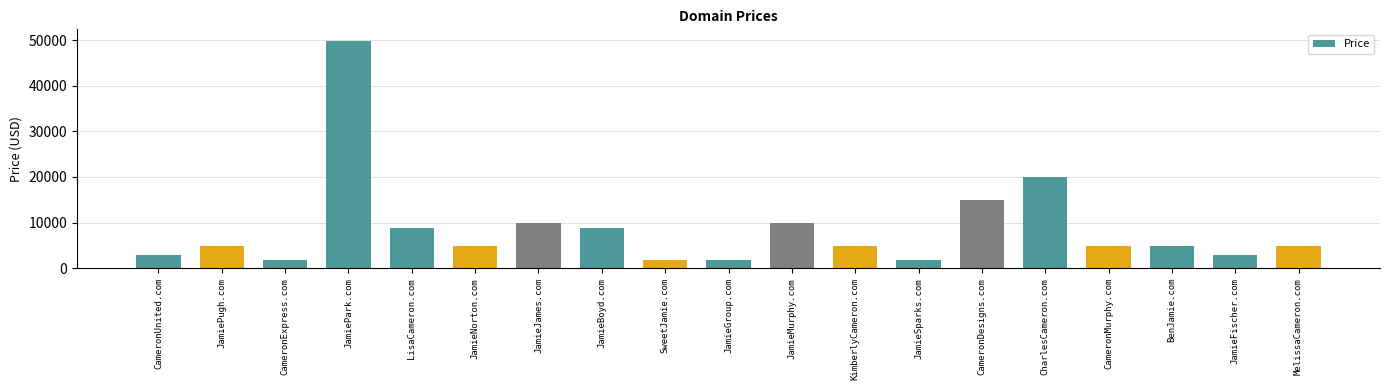

What is the smallest value displayed?

1888